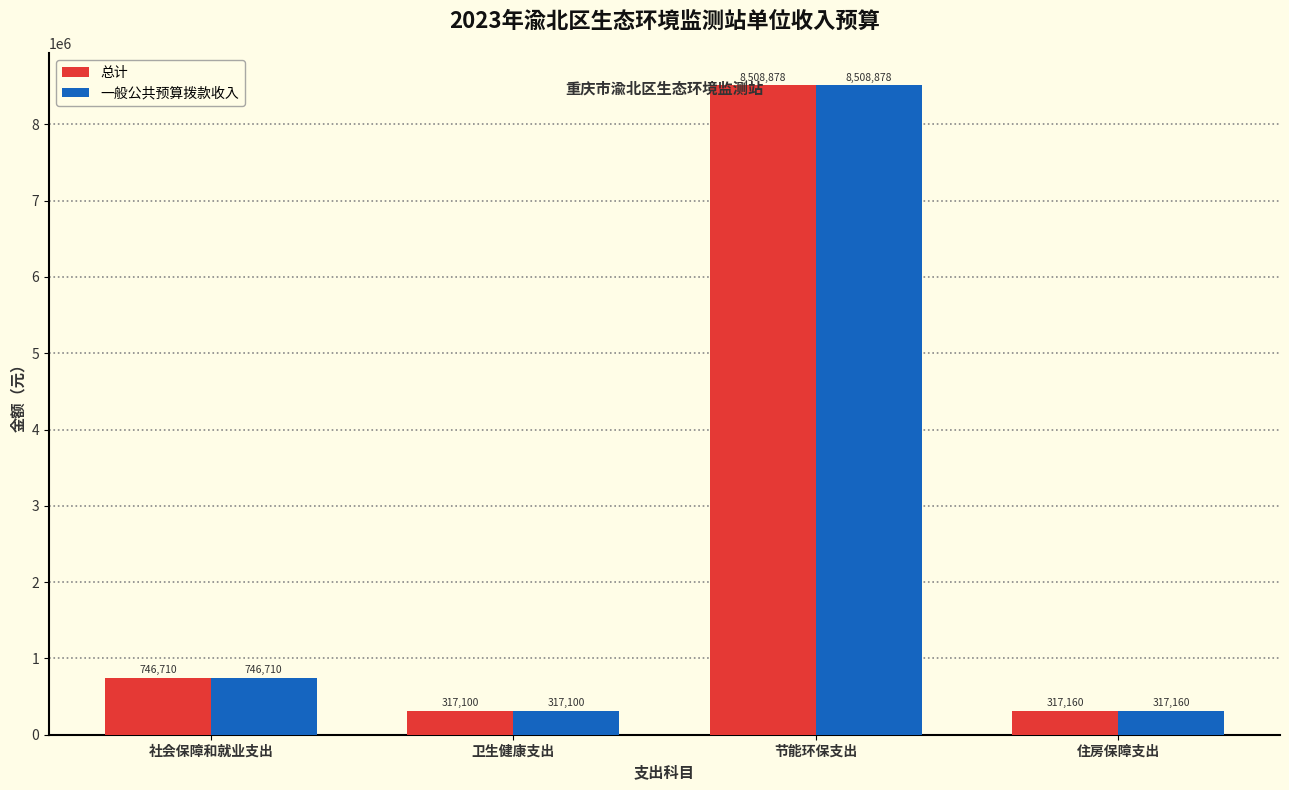

Count the number of categories in the chart.

4